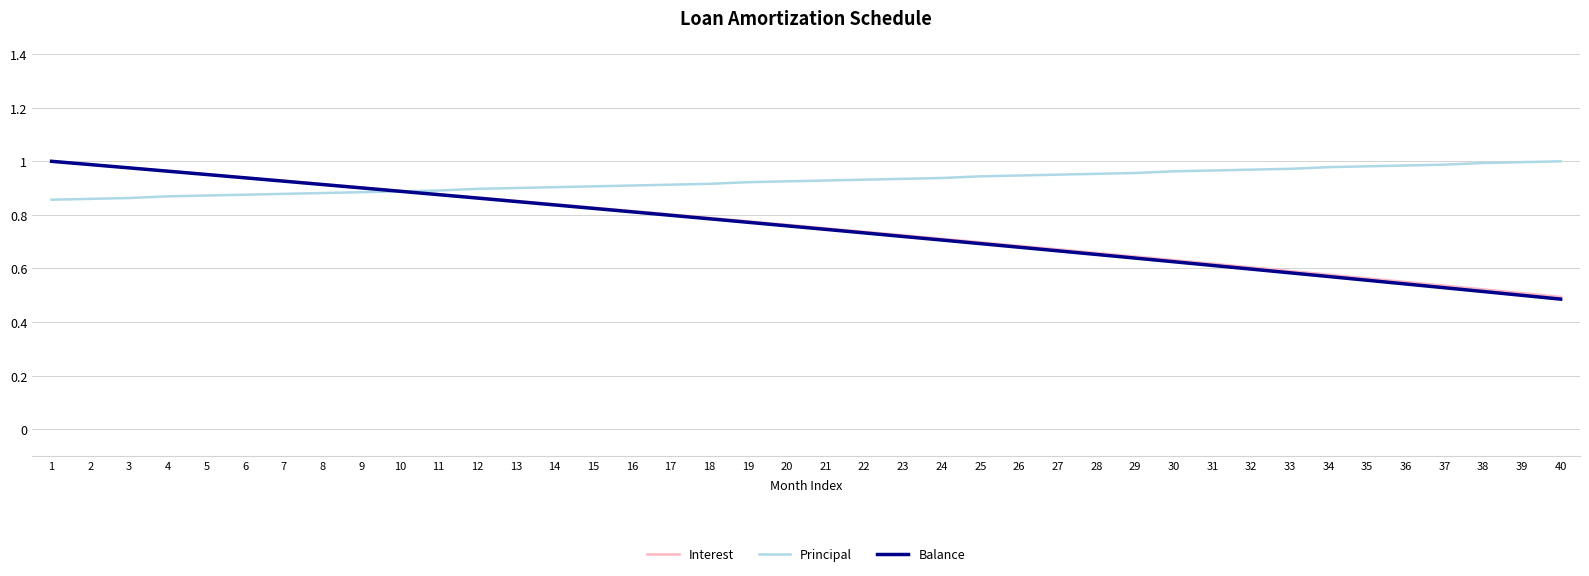

Which series has the largest total across all categories?

Principal